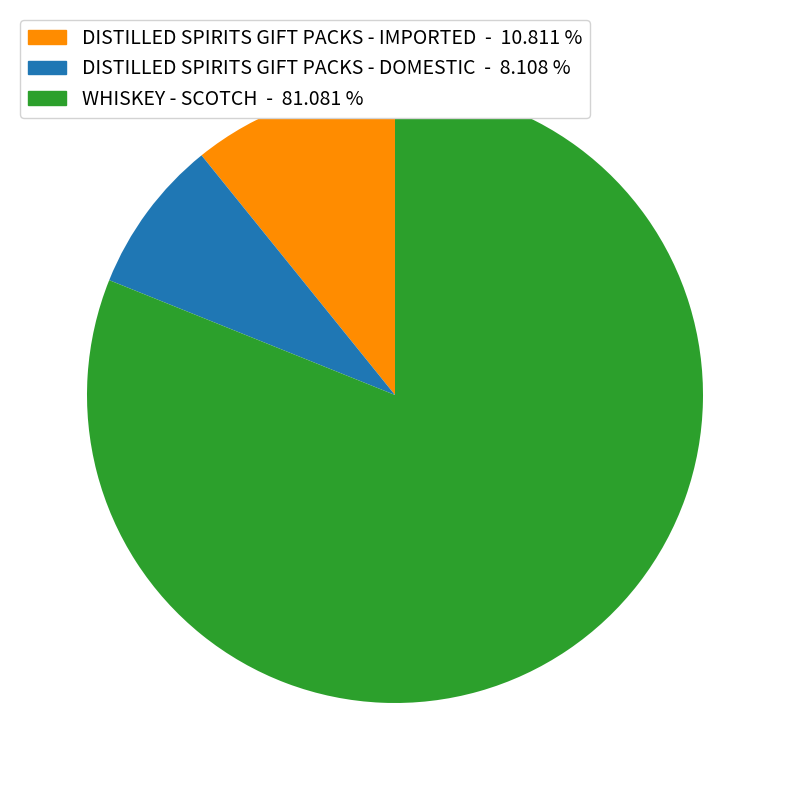

How many slices are in this pie chart?

3